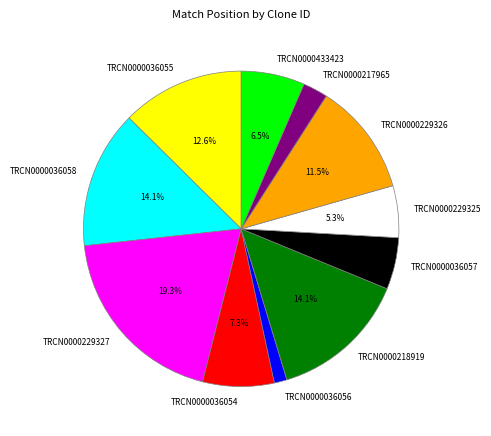

Does TRCN0000433423 account for over 50% of the chart?

No